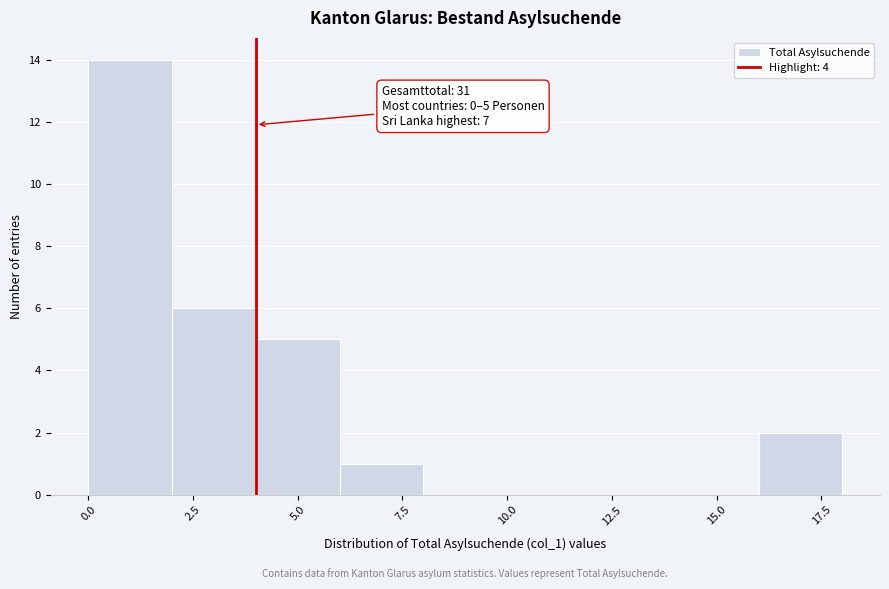

Over which range of the x-axis is the bar tallest?

0 to 2